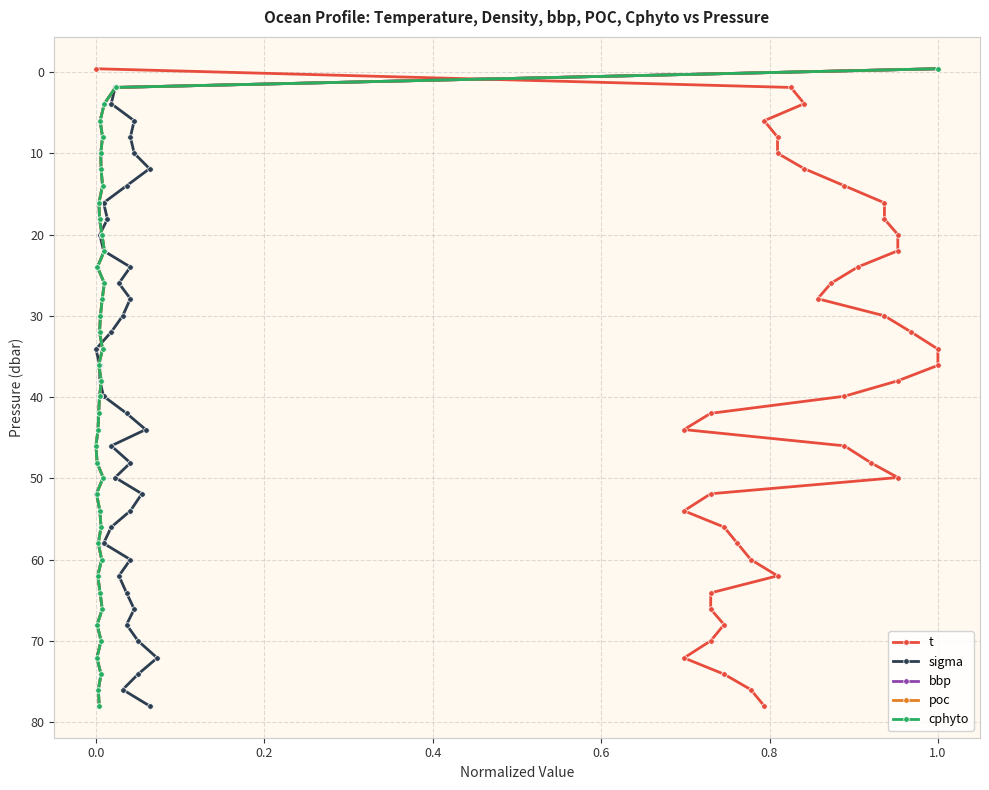

Count the number of data series in this chart.

5